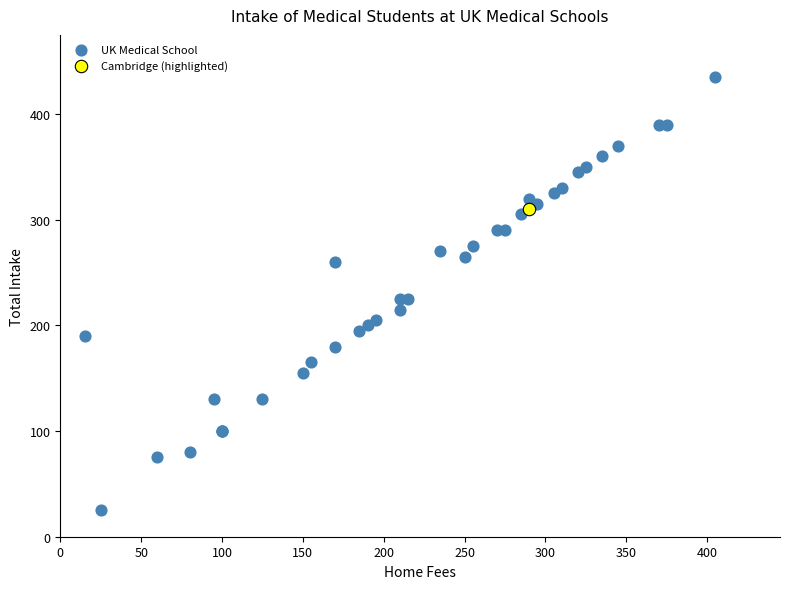

What are all the series names shown in the legend?

UK Medical School, Cambridge (highlighted)